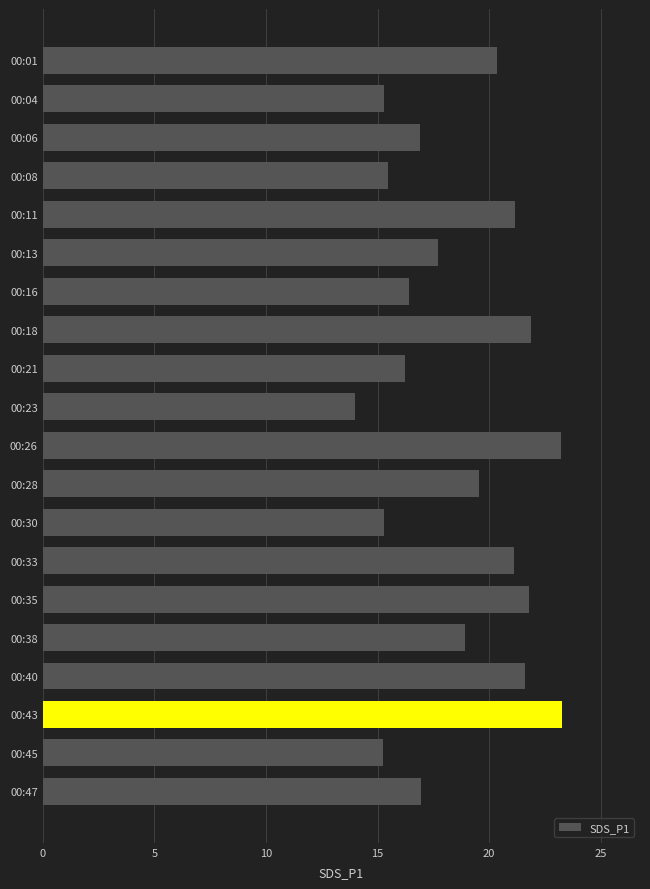

The value at 00:16 is 16.4. True or false?

True